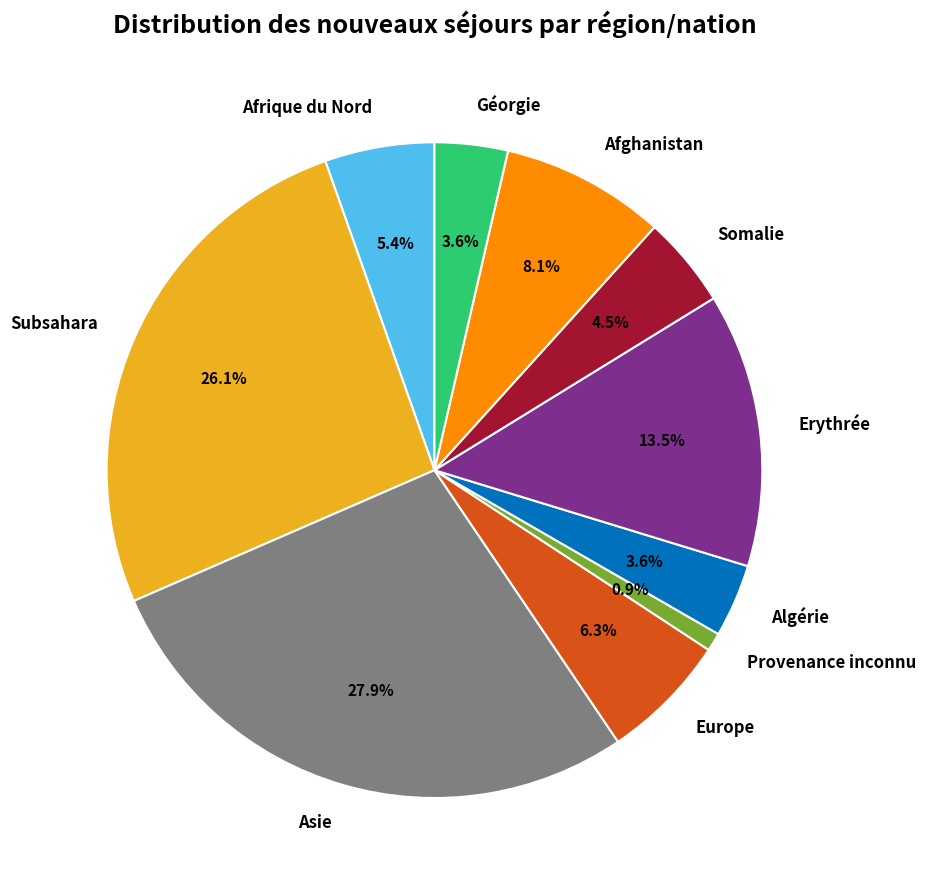

Between Europe and Afghanistan, which is larger?

Afghanistan